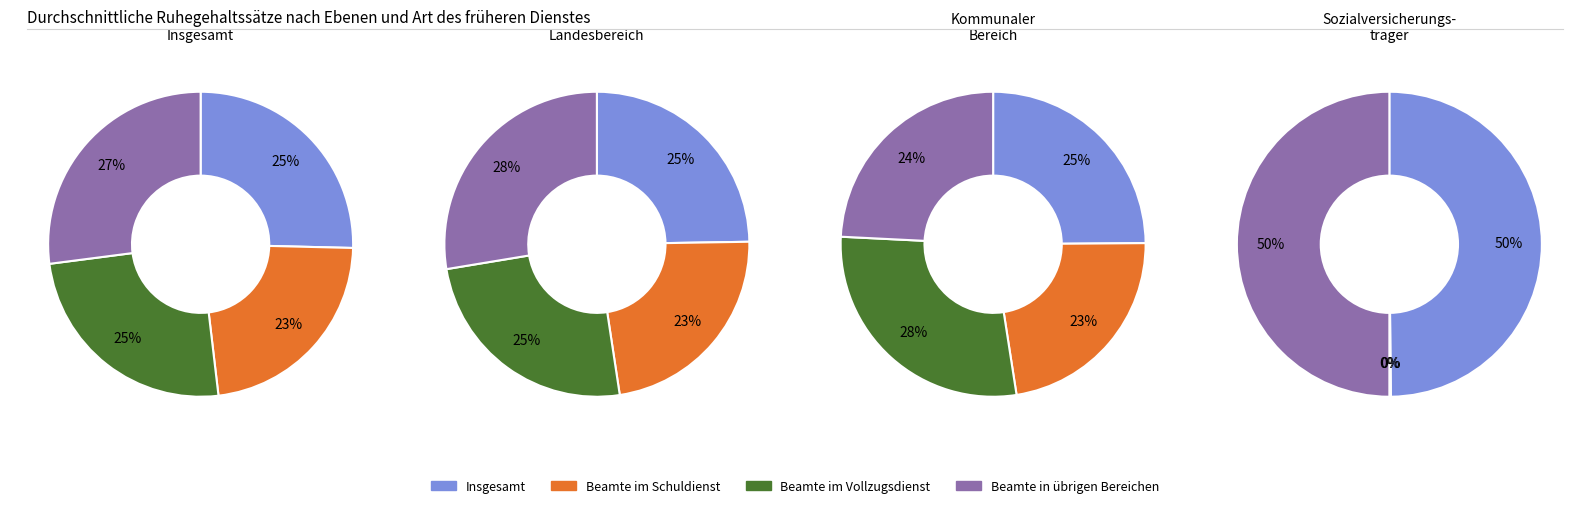

Is there any slice that represents more than half of the pie?

No